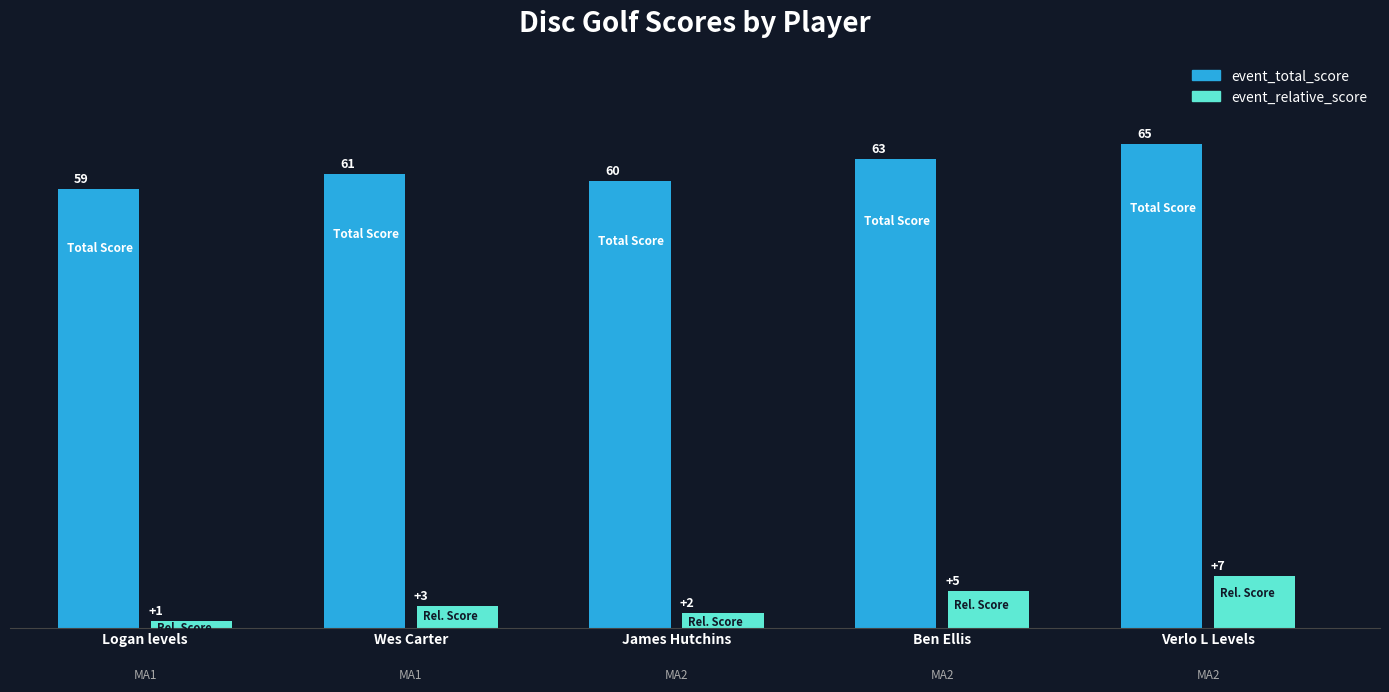

Reading right to left, what are all the values shown in this chart?

event_total_score: 65	63	60	61	59
event_relative_score: 7	5	2	3	1